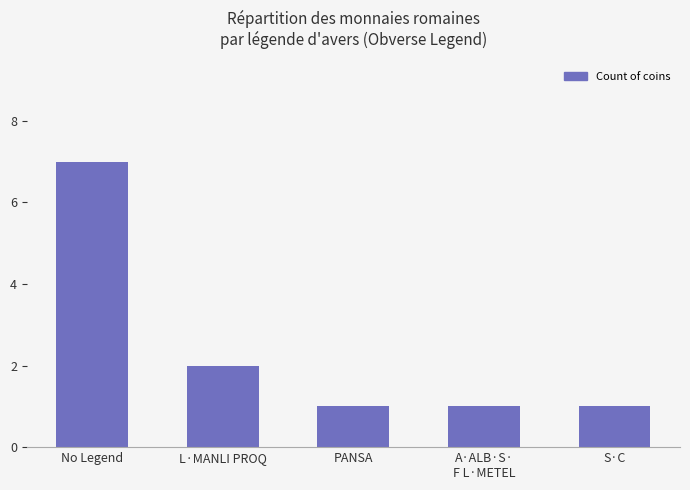

What is the sum of all values?

12